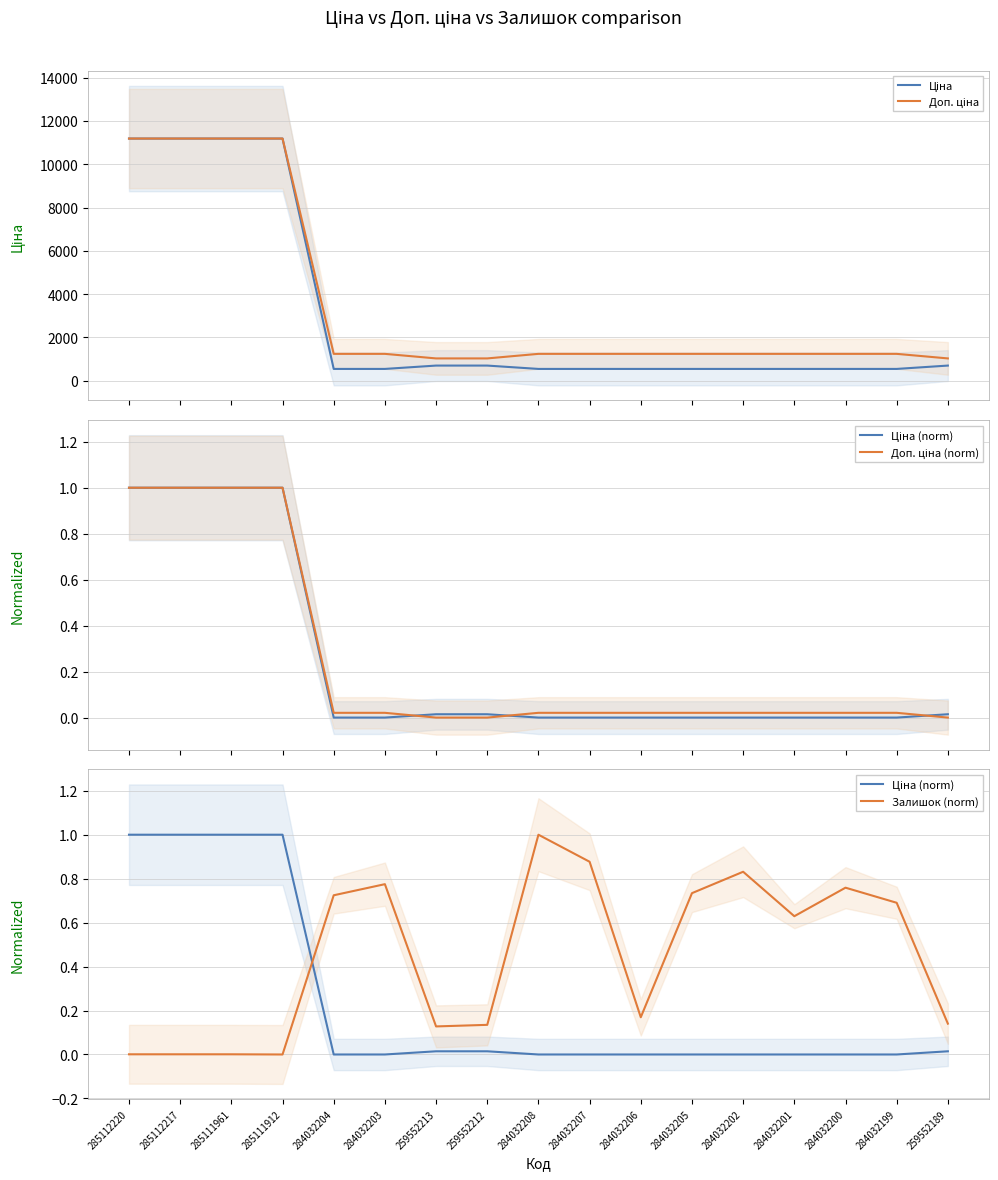

Where is Доп. ціна (norm) nearest to the value 0?

259552213